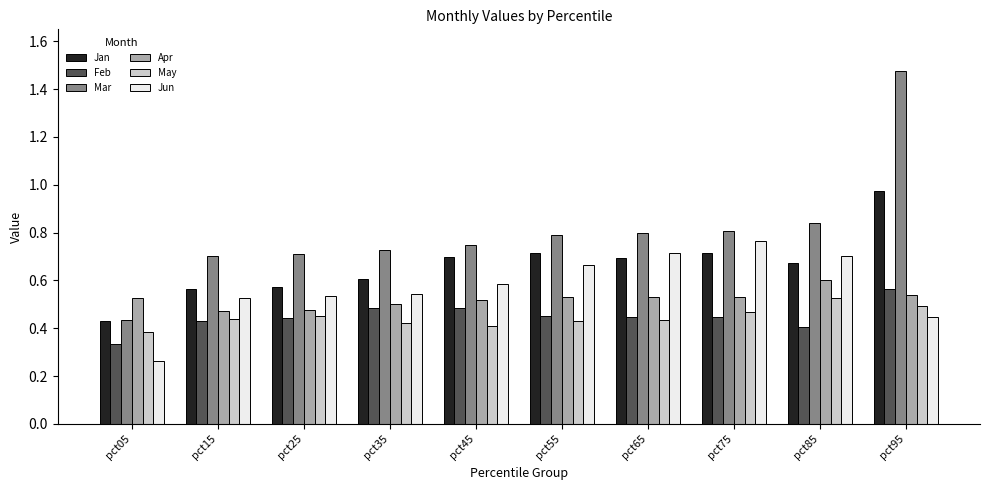

What are all the series names shown in the legend?

Jan, Feb, Mar, Apr, May, Jun